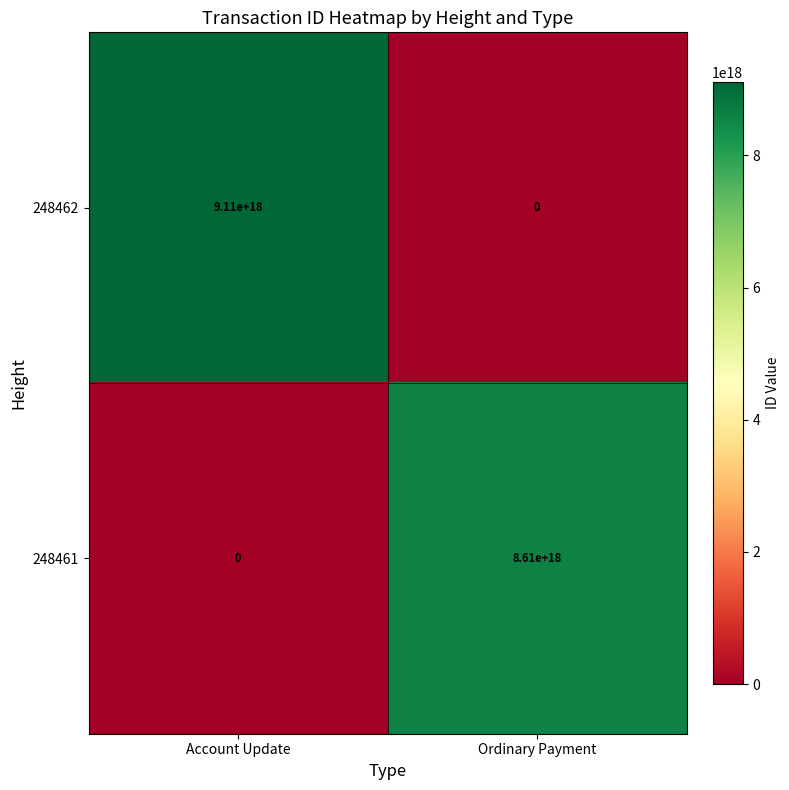

The 248461 series shows 8610000000000000000 at Ordinary Payment. True or false?

True